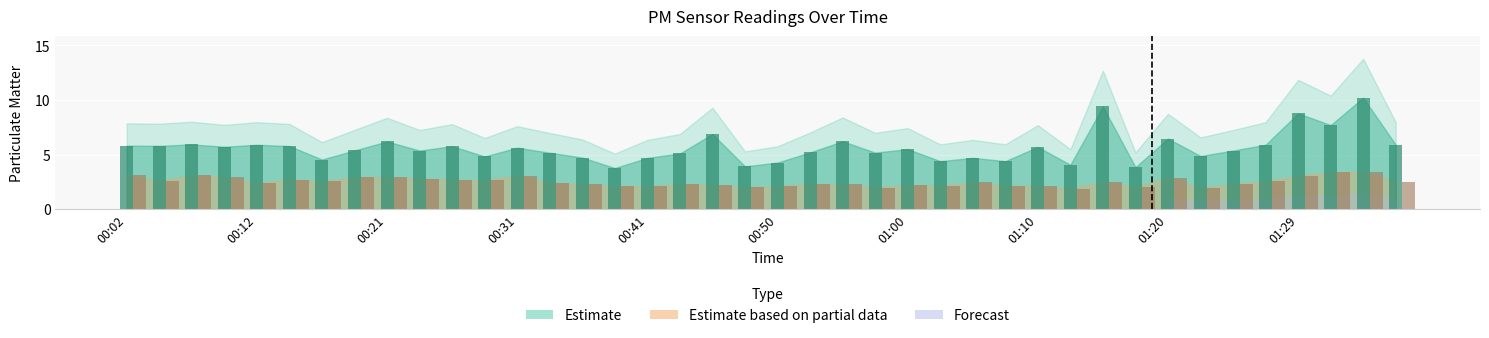

Does the chart contain any negative values?

No